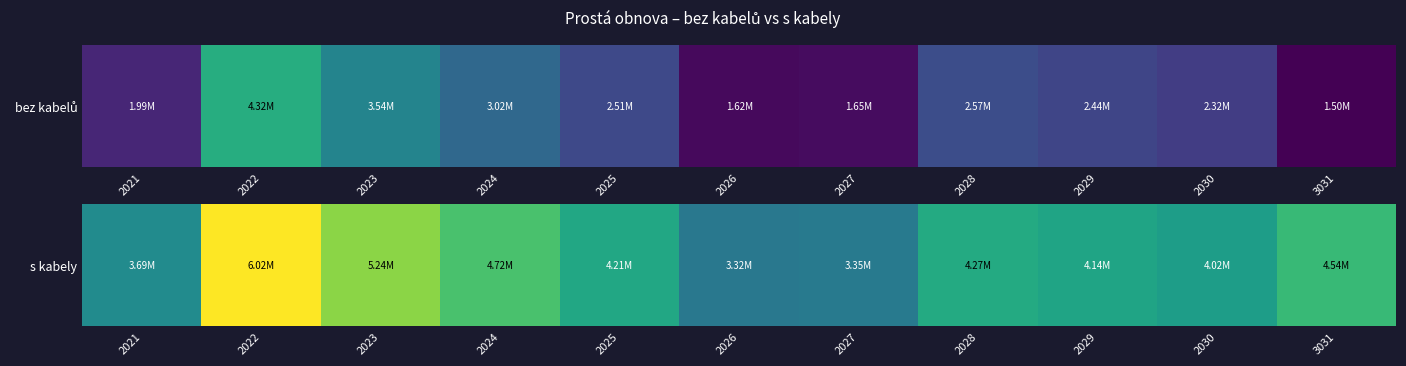

What is the minimum value shown in the chart?

3318350